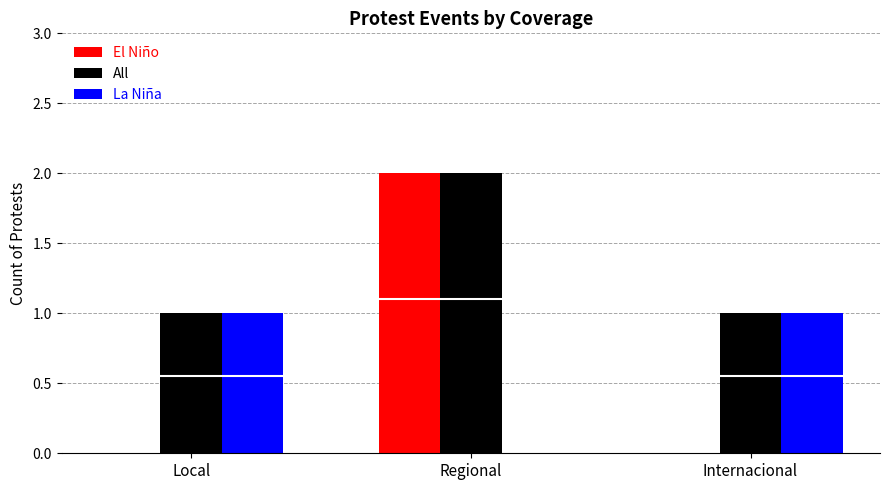

Rank the categories by All value from lowest to highest.

Local, Internacional, Regional